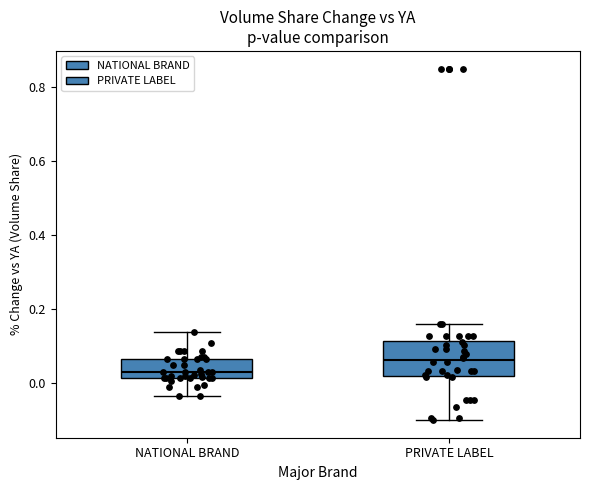

Reading left to right, transcribe this box plot: for each box, give where its median line is, the range the box spans, and where its two whiskers end, as read against the y-axis. The values are not printed on the chart, so give them approximately, as read against the axis.

NATIONAL BRAND: median 0.02 (just above the box's lower edge), box 0.02 to 0.06, whiskers -0.04 to 0.14
PRIVATE LABEL: median 0.06, box 0.02 to 0.12, whiskers -0.10 to 0.16